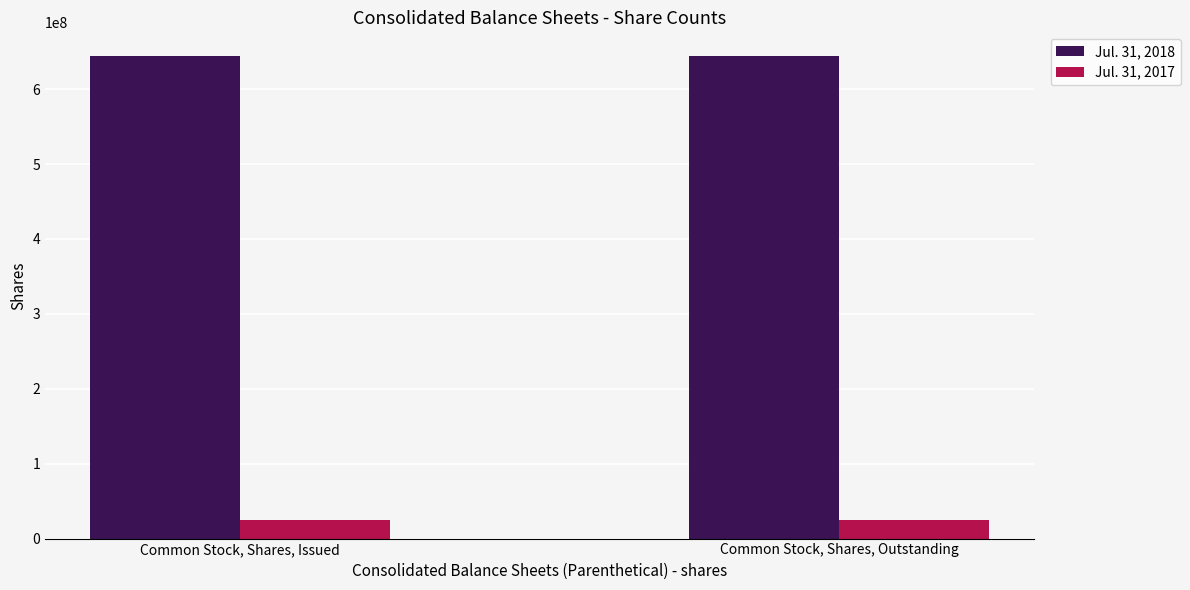

Is the value of Jul. 31, 2018 at Common Stock, Shares, Issued greater than the value of Jul. 31, 2017 at Common Stock, Shares, Outstanding?

Yes